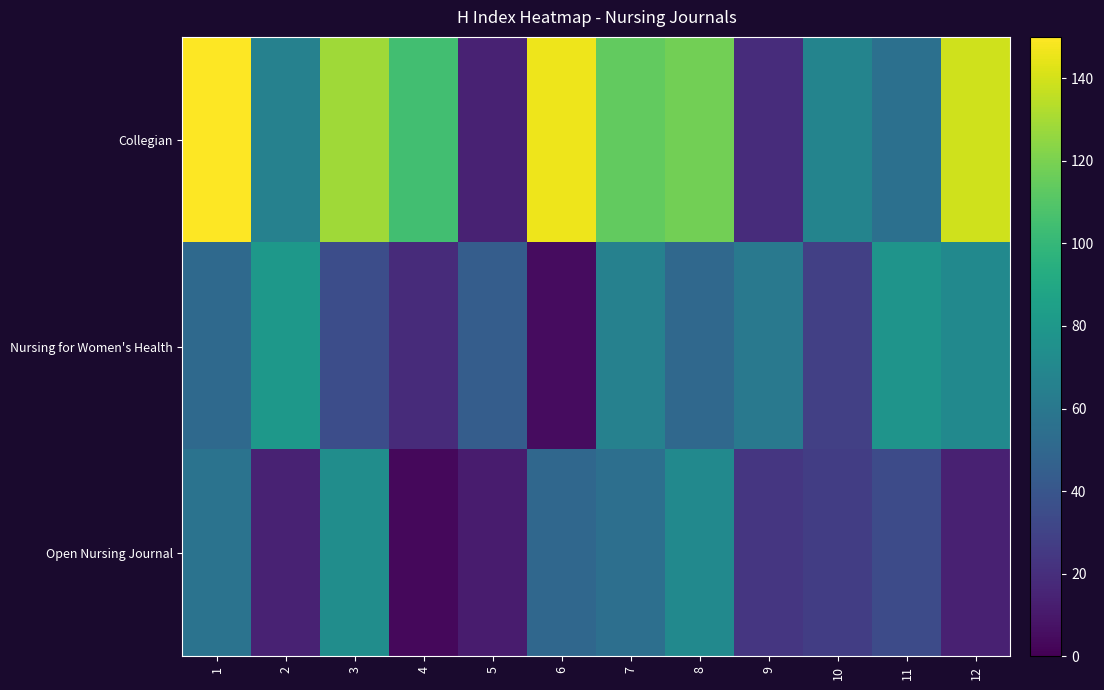

Count the number of categories in the chart.

12